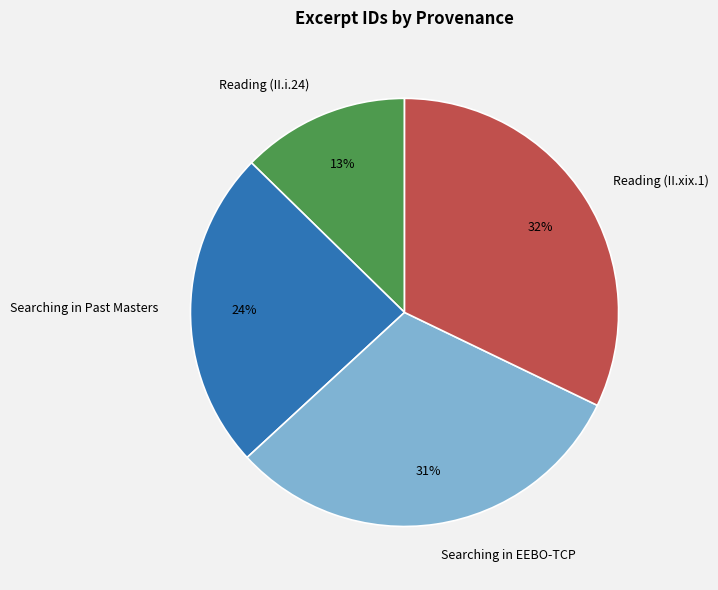

To the nearest percent, what percentage of the pie is Reading (II.xix.1)?

32%